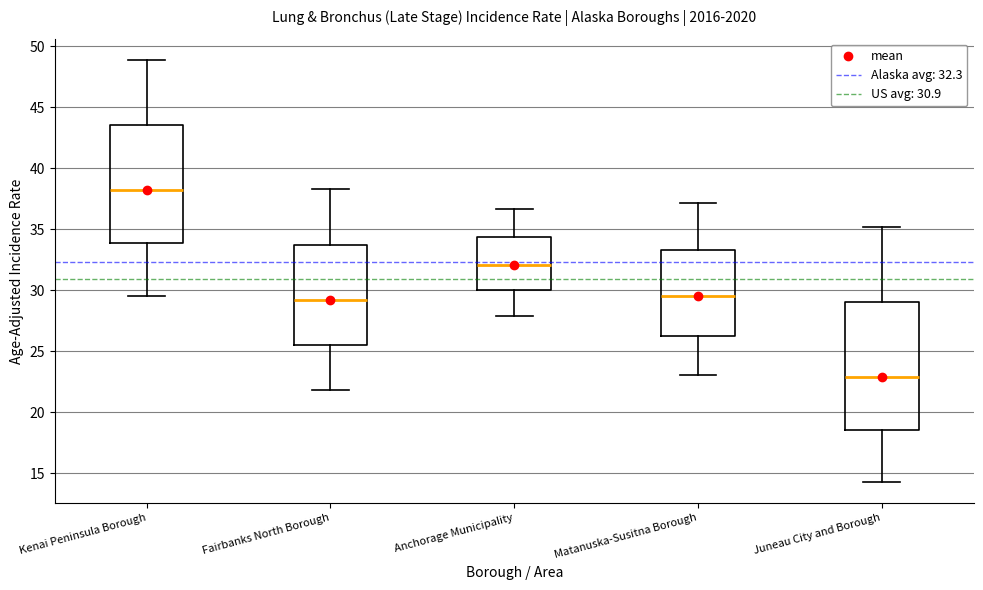

Which box is the tallest, from its lower edge to its upper edge?

Juneau City and Borough